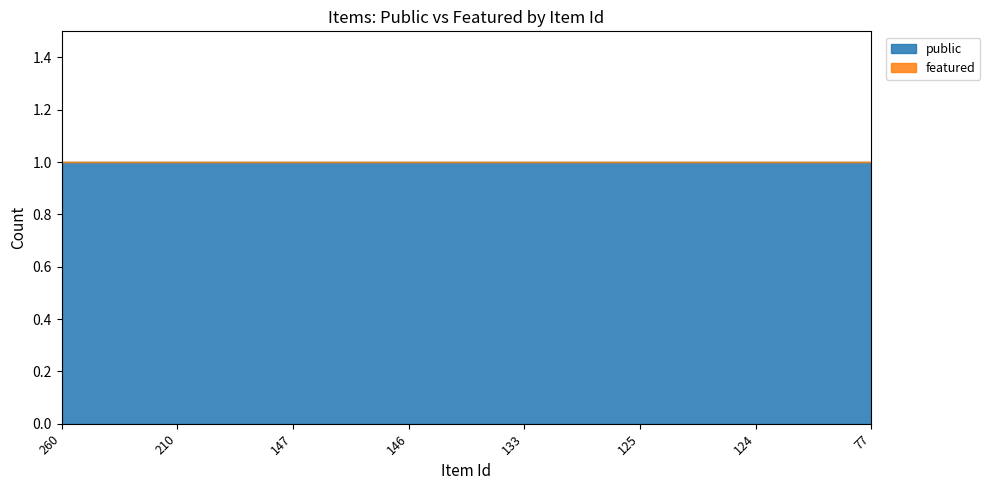

How many lines are shown in the chart?

2